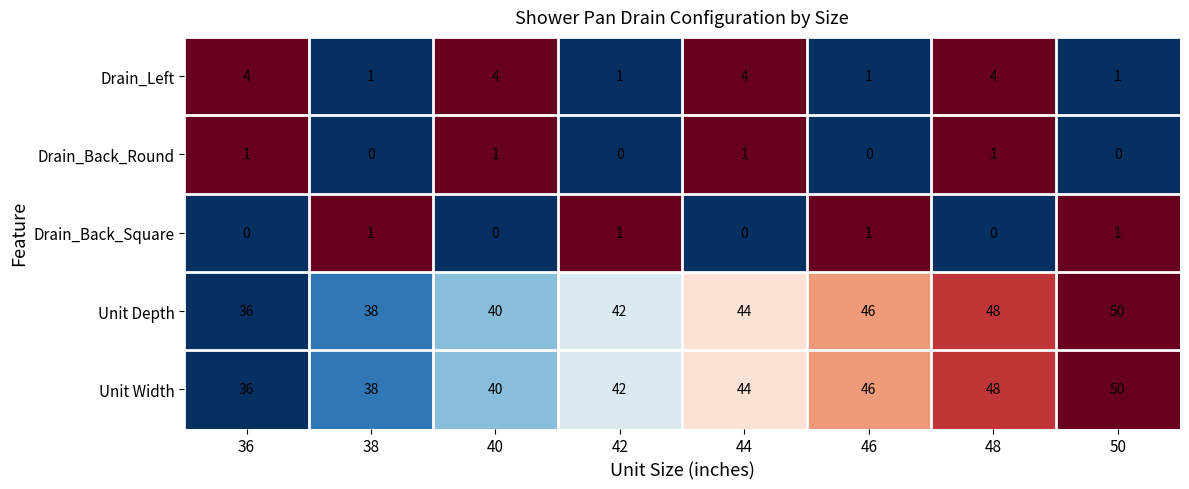

How many distinct data groups are displayed?

5